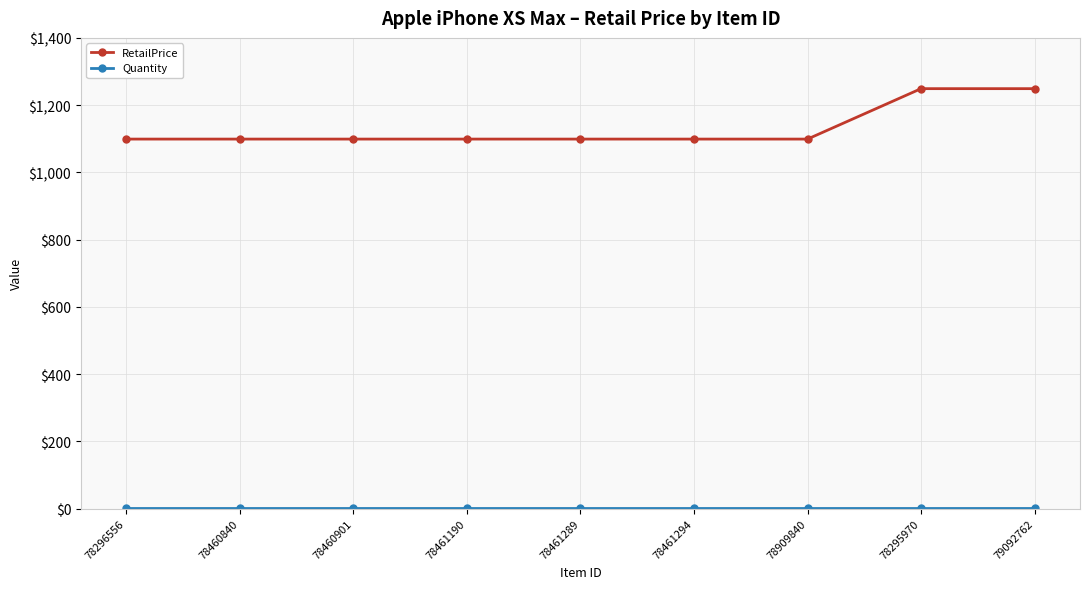

Count the number of data series in this chart.

2